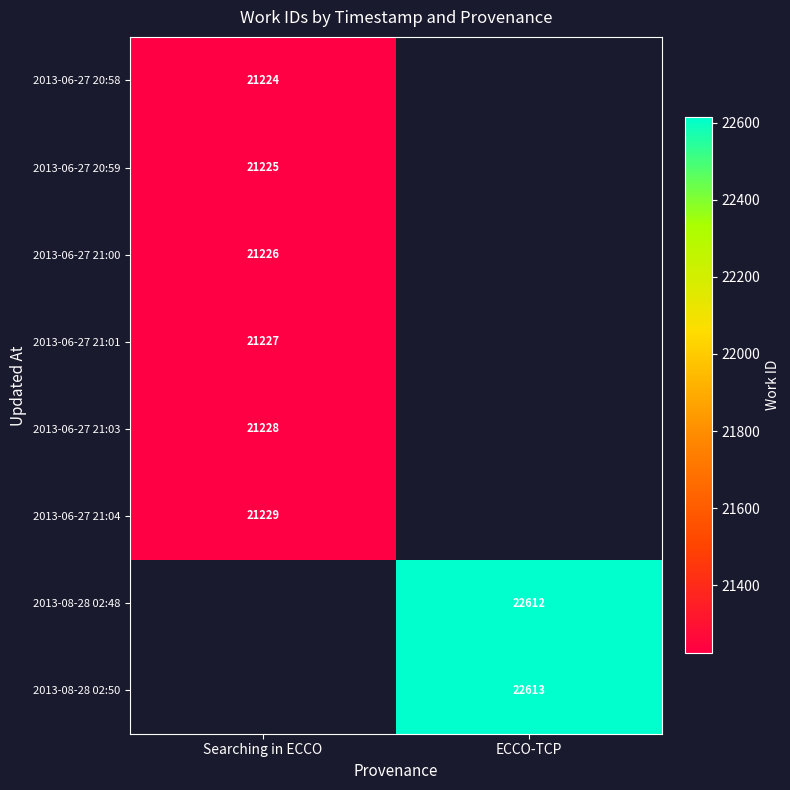

How many categories are shown in the chart?

2